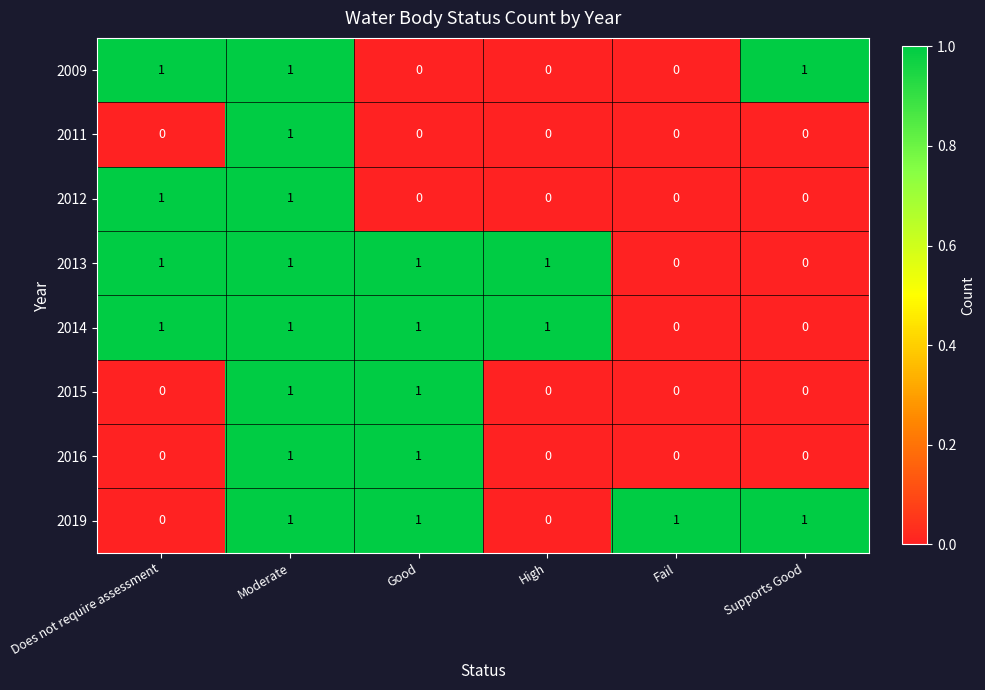

The value of 2013 at Good is 2. True or false?

False